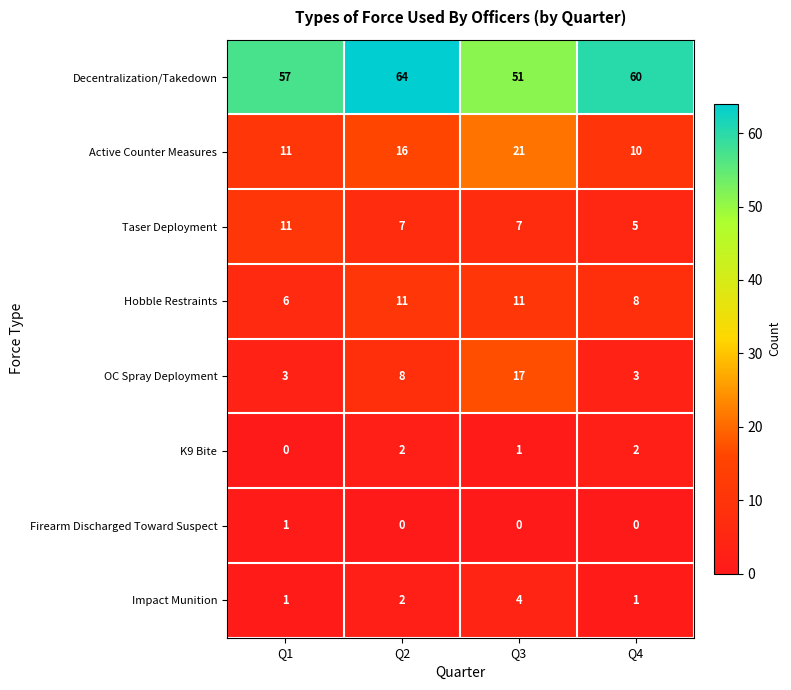

How many categories are shown in the chart?

4